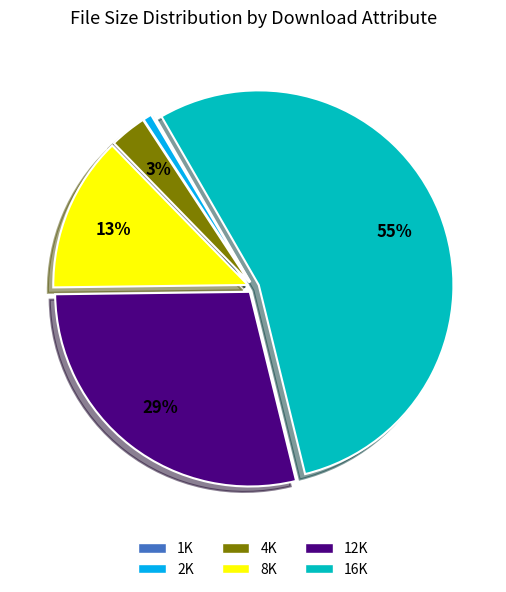

To the nearest percent, what is the average slice percentage?

17%